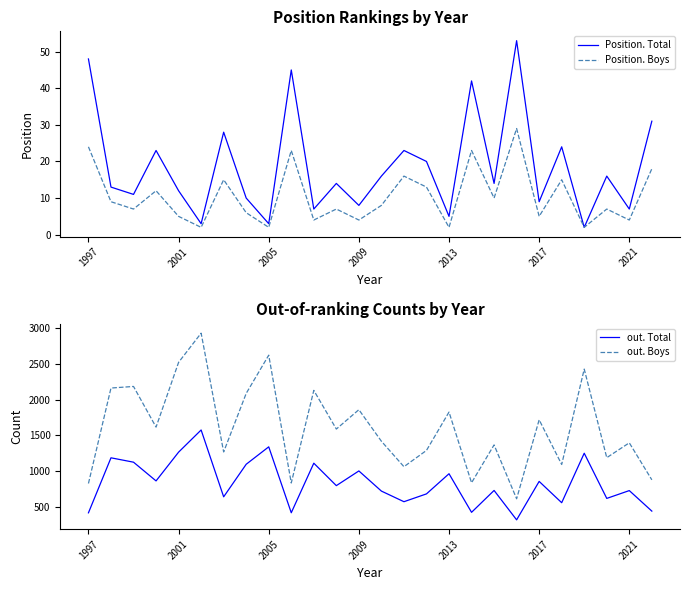

What is the maximum value for out. Boys?

2926